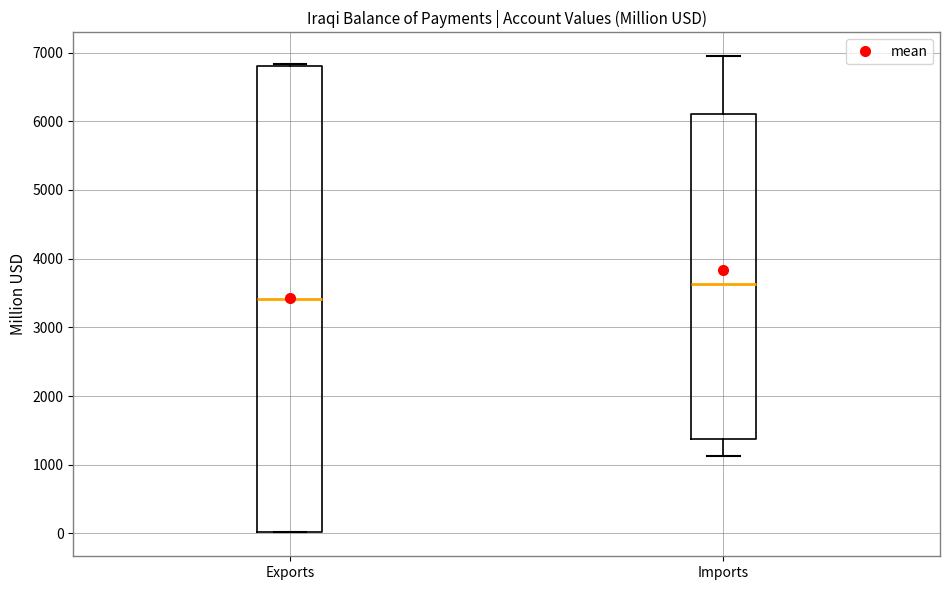

Which box has the highest median line?

Imports